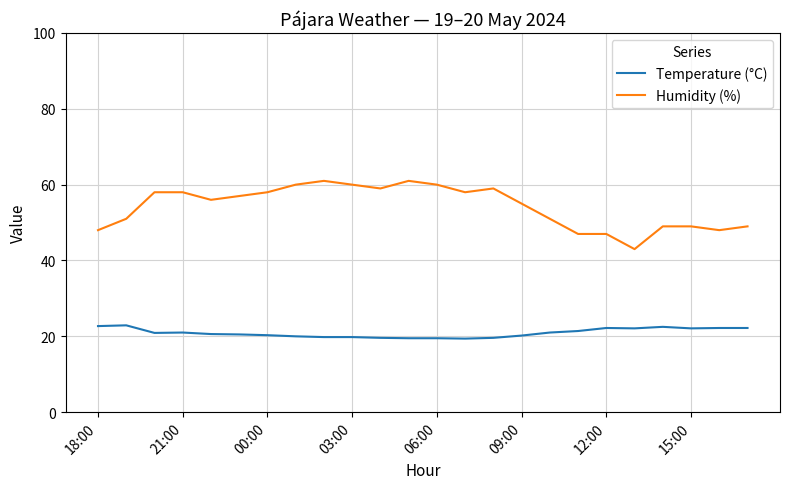

True or false: Humidity (%) and Temperature (°C) cross at least once.

False